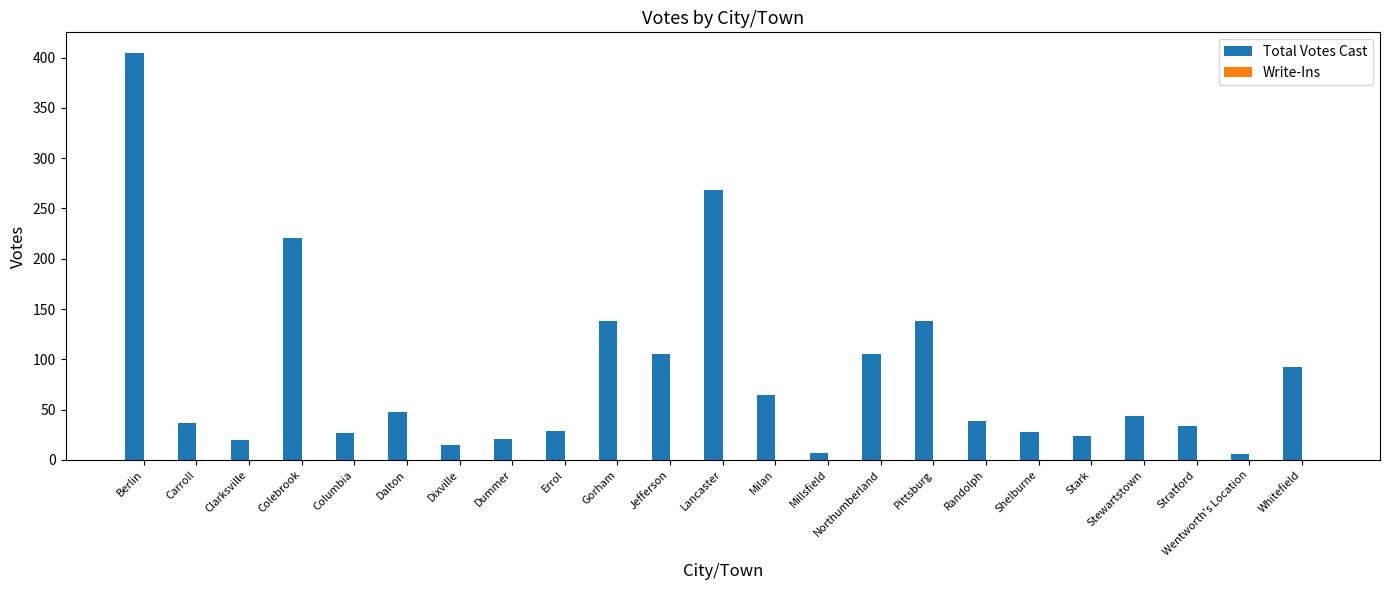

What is the label of the 7th bar from the left?

Dixville